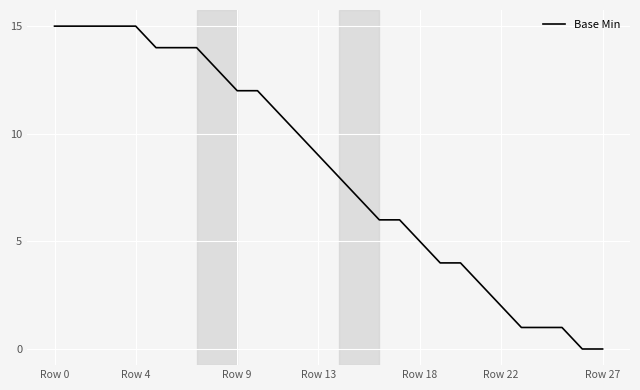

What is the difference between the maximum and minimum values?

15